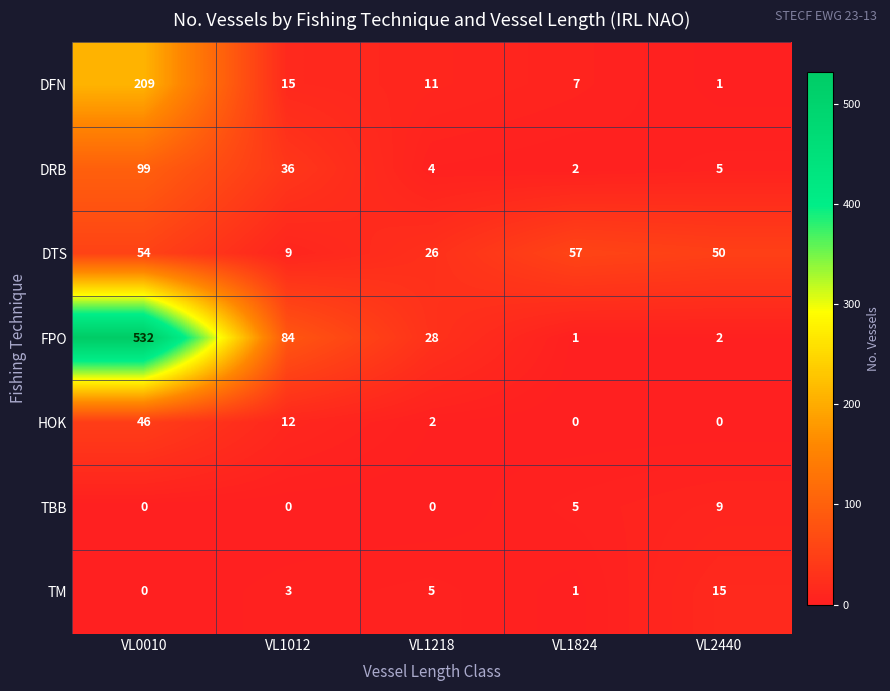

What is the difference between the highest and lowest values at VL0010?

532